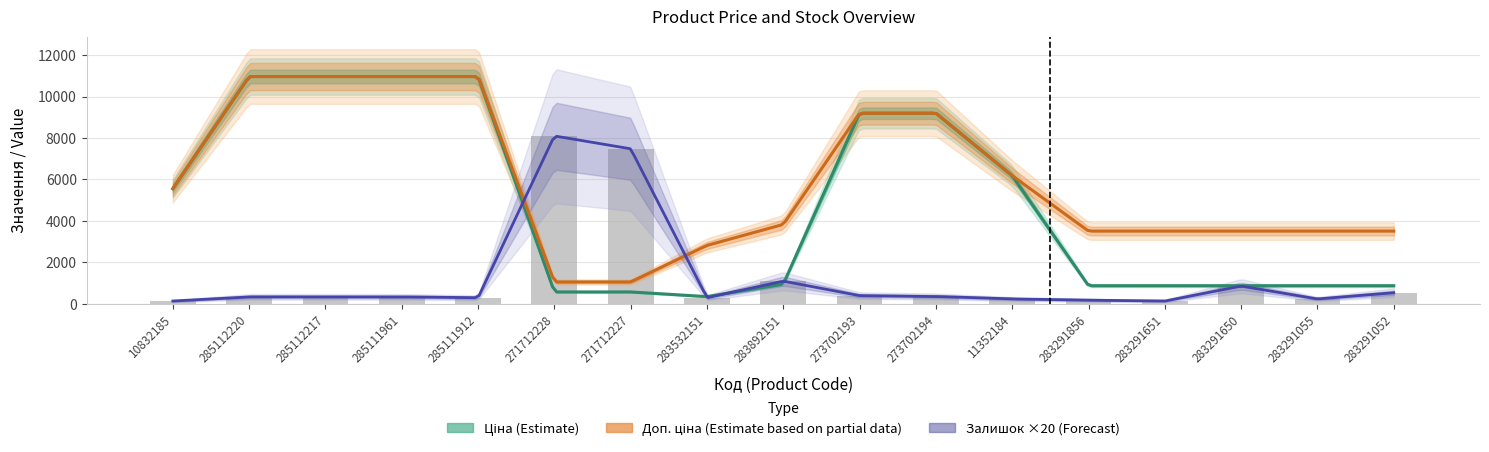

What is the difference between the second highest and second lowest values in the Доп. ціна series?

9904.4